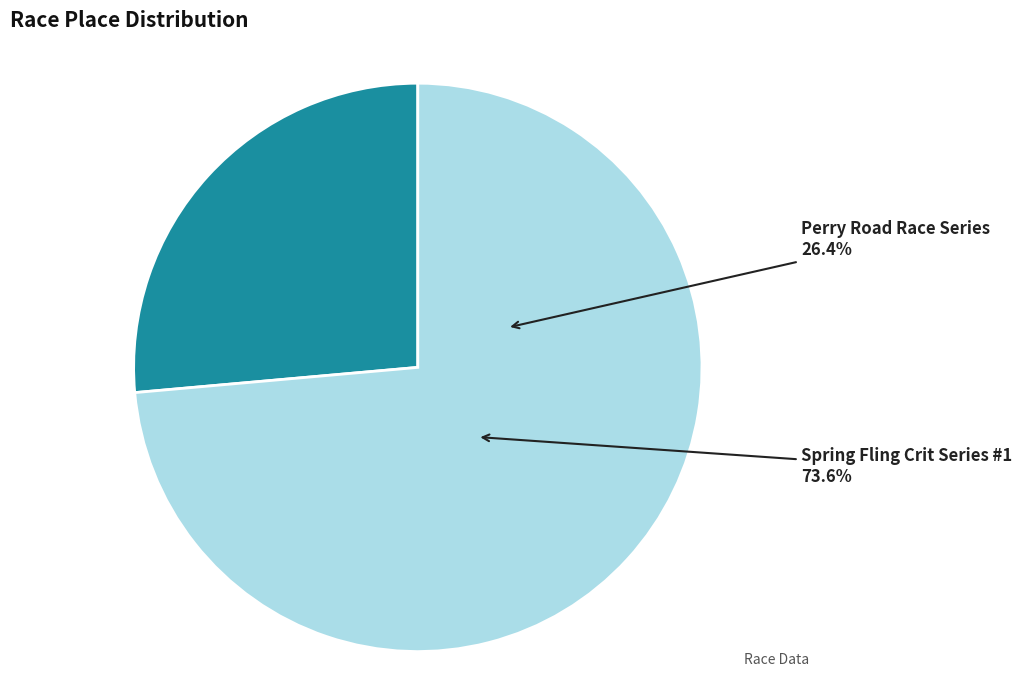

To the nearest percent, what is the difference between the Perry Road Race Series and Spring Fling Crit Series #1 slice percentages?

47%